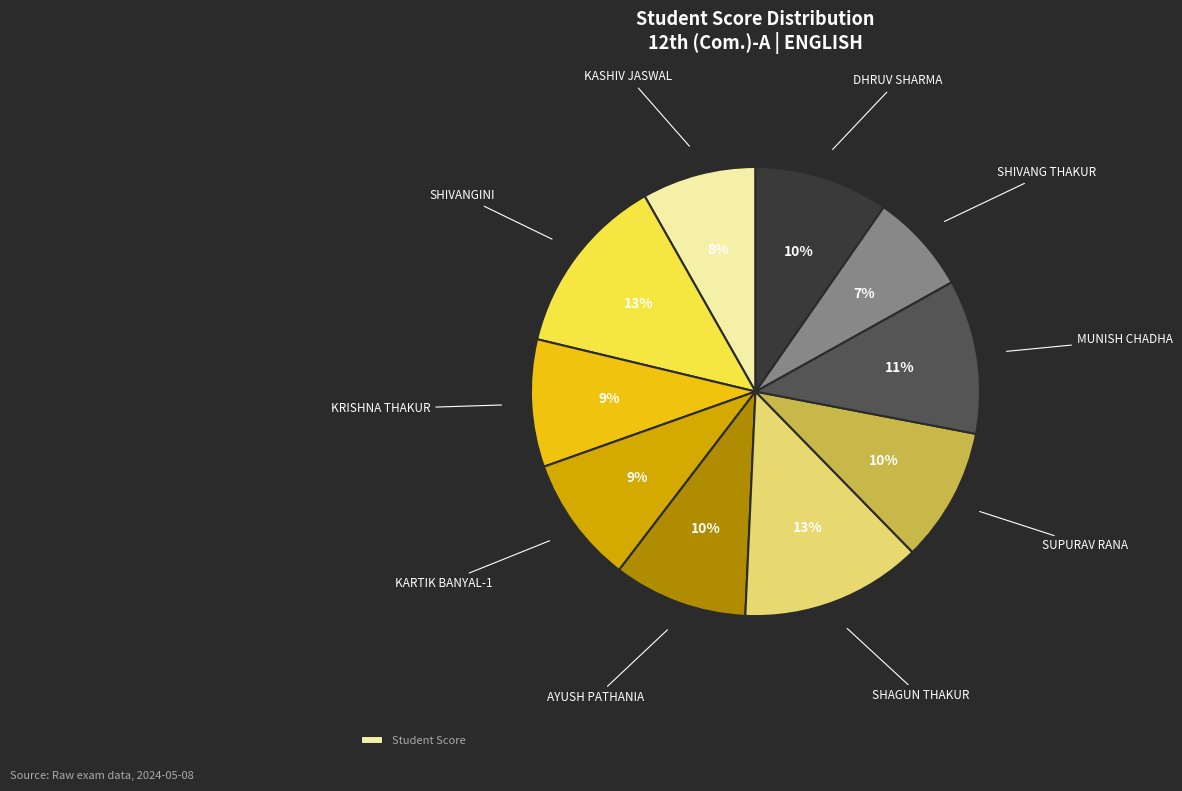

To the nearest percent, what is the average slice percentage?

10%